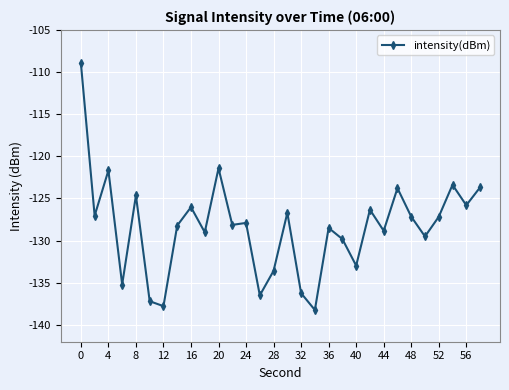

What is the difference between the maximum and minimum values?

29.3